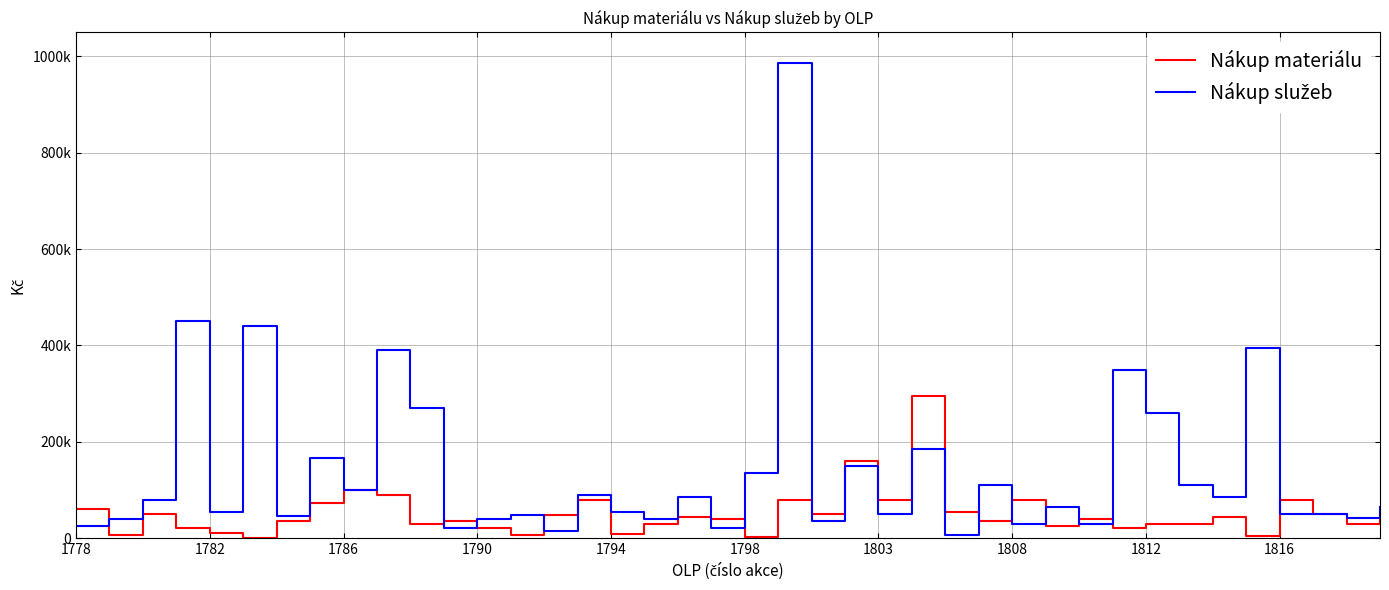

Does the chart display data point markers on the line(s)?

No